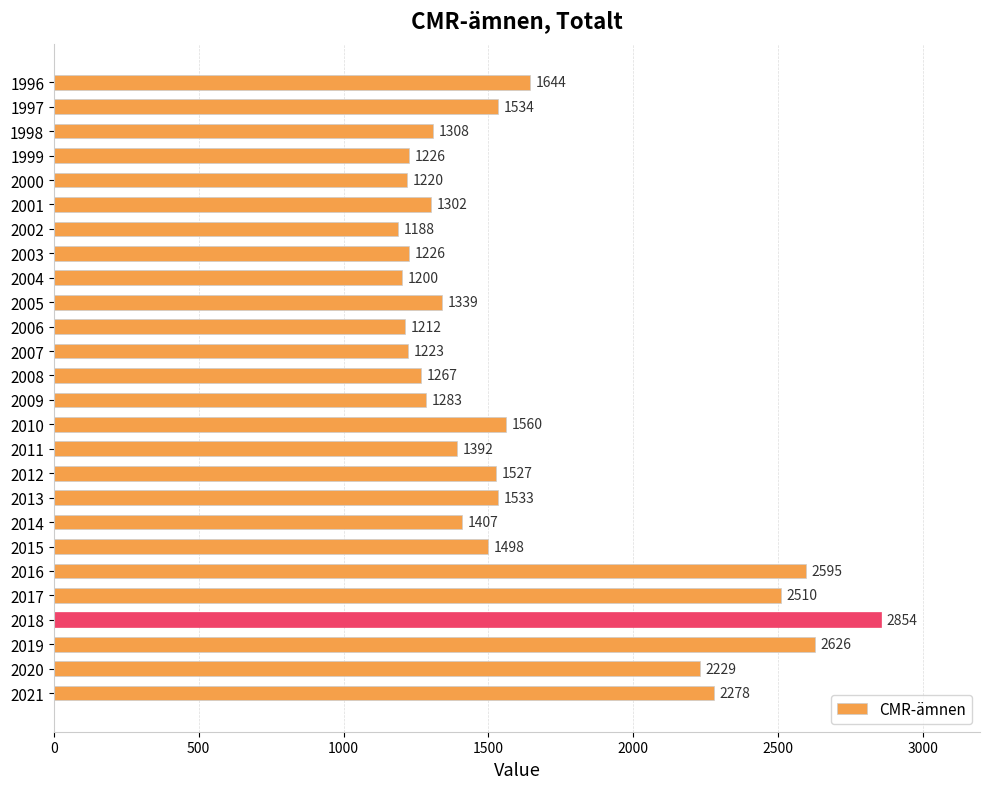

What is the value of the 21st bar from the top?

2595